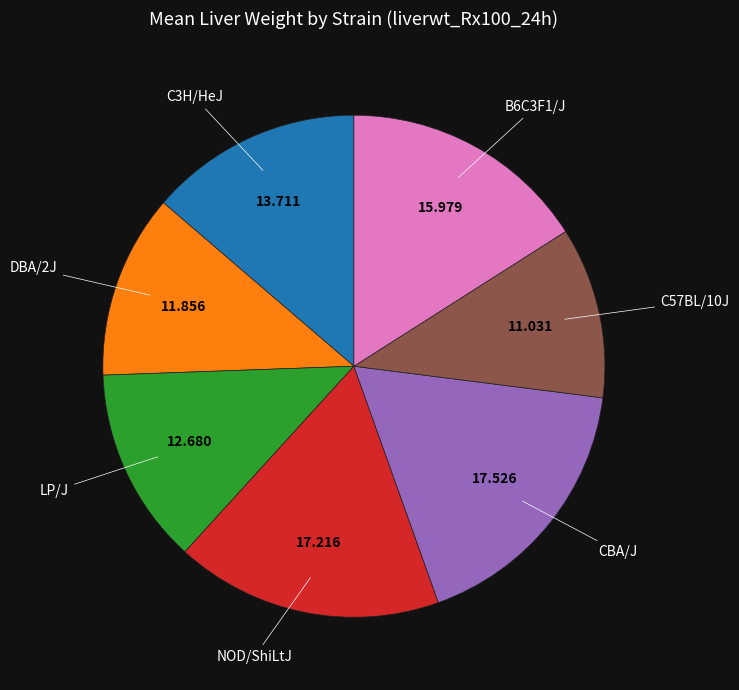

Between LP/J and NOD/ShiLtJ, which is larger?

NOD/ShiLtJ